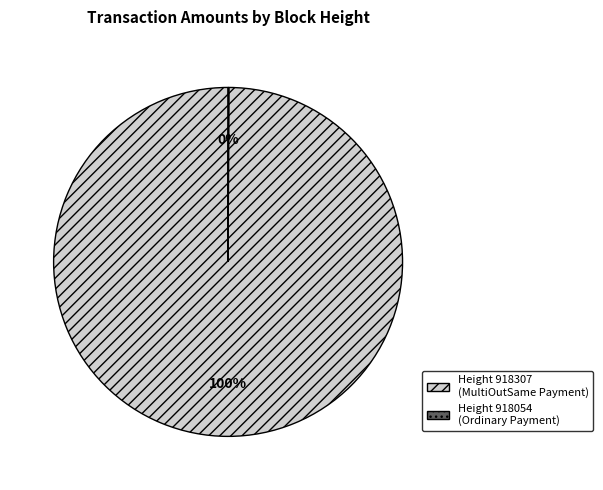

To the nearest percent, what is the average slice percentage?

50%